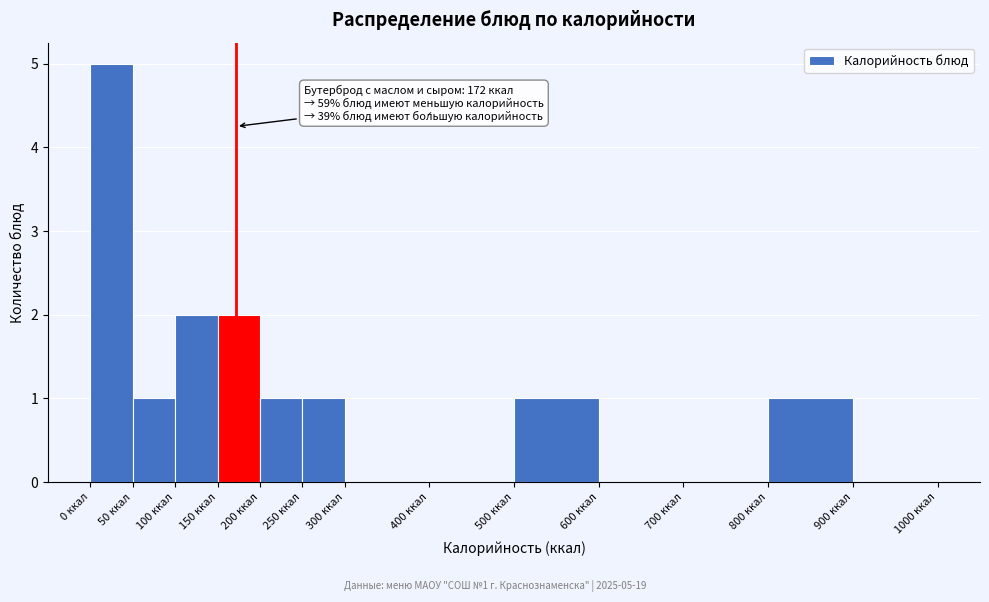

Which range on the x-axis has the tallest bar?

0 to 50